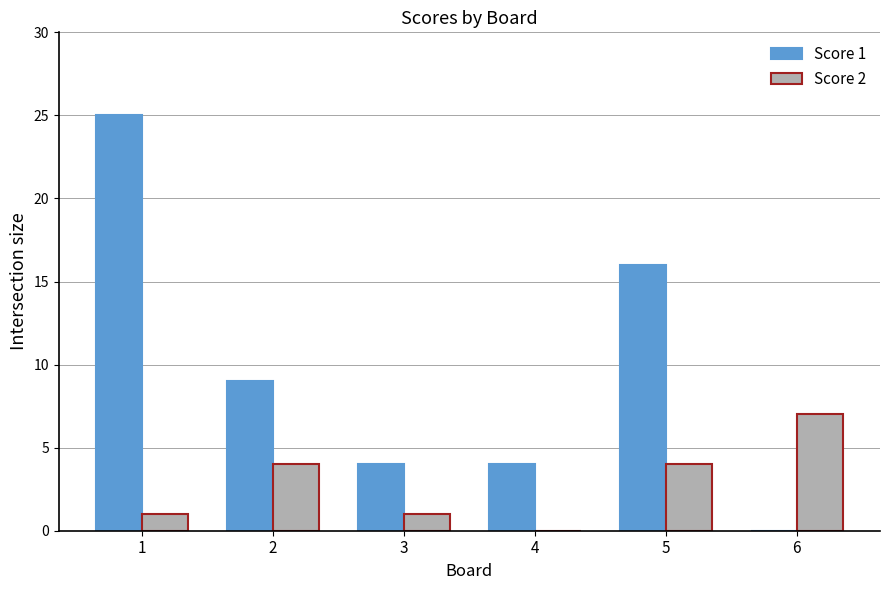

What is the maximum value shown in the chart?

25